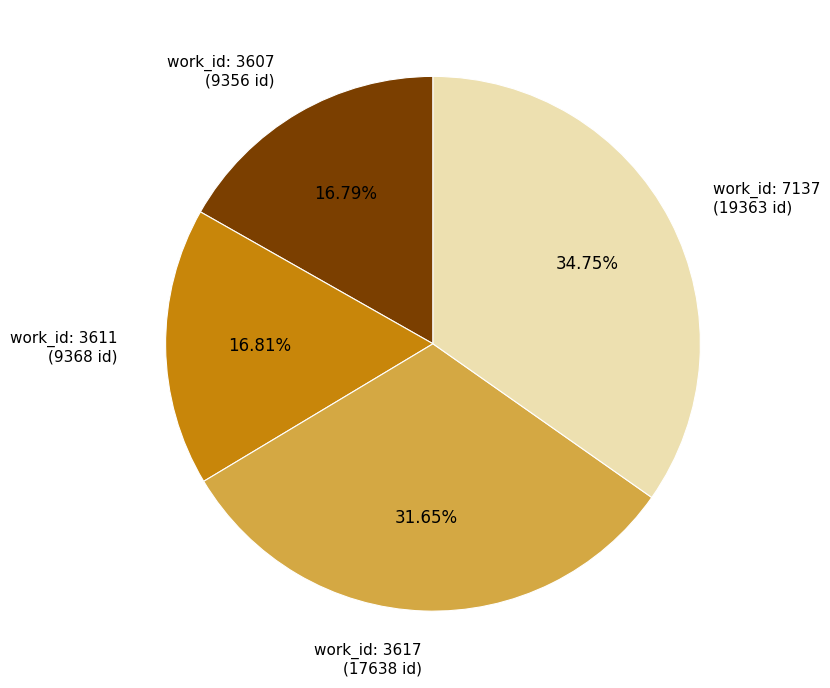

Do work_id: 3617 (17638 id) and work_id: 3607 (9356 id) together represent more than half of the pie?

No